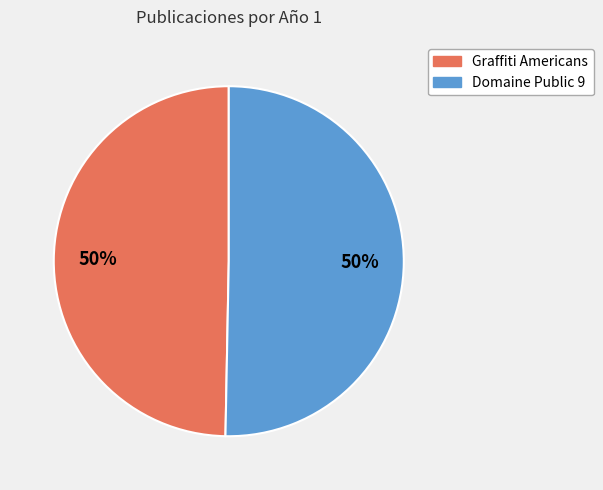

To the nearest percent, what portion does Graffiti Americans represent?

50%